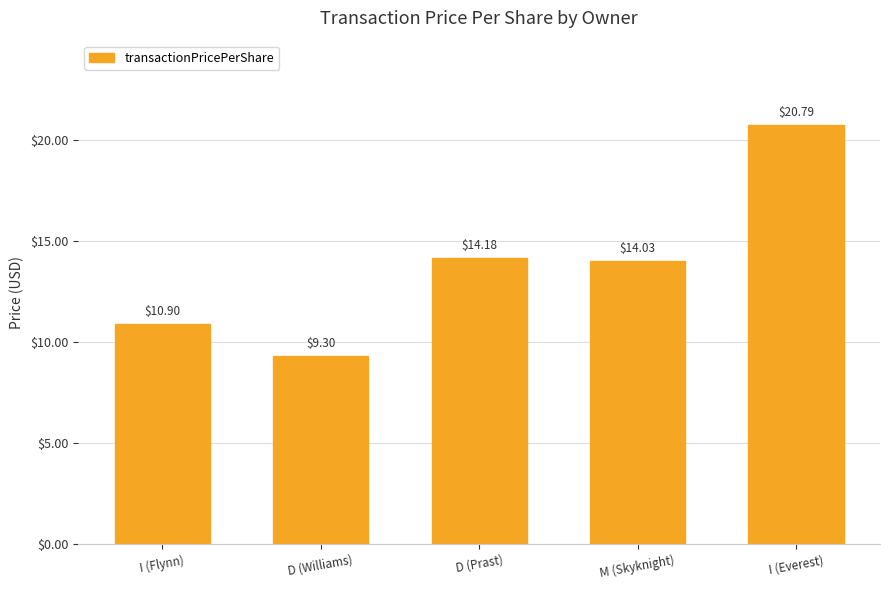

The chart shows a value of 15.7 at I (Flynn). True or false?

False